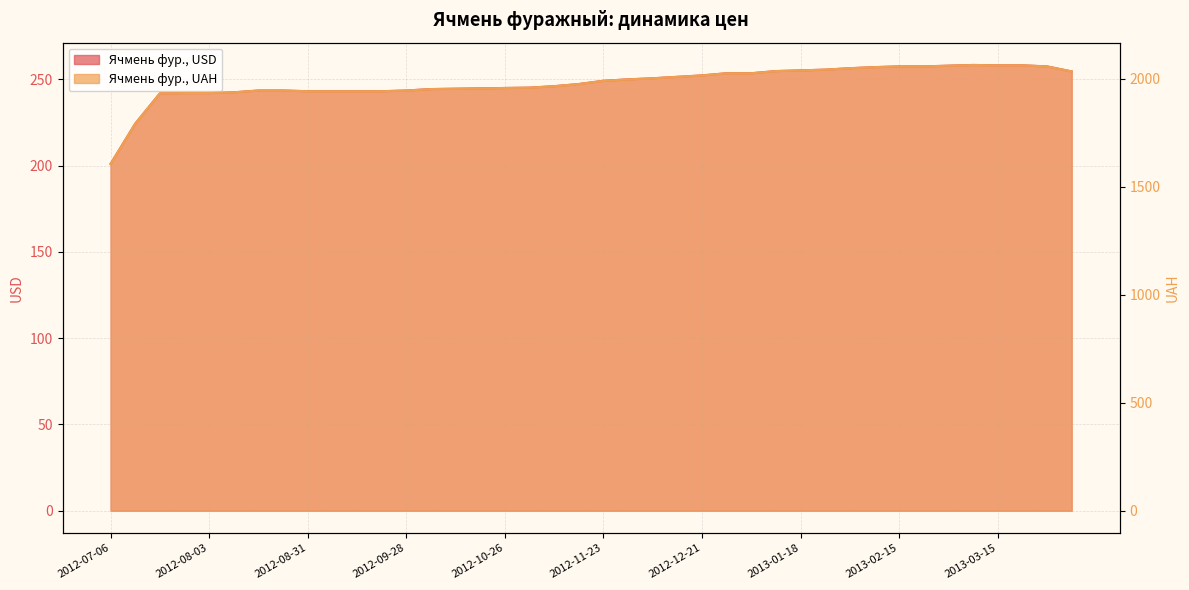

True or false: Ячмень фур., USD and Ячмень фур., UAH intersect in this chart.

False